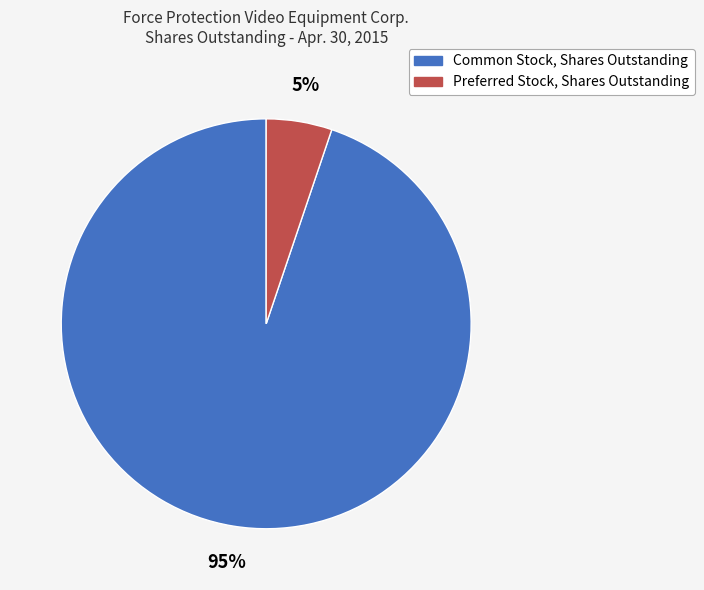

Which category has the biggest portion of the pie?

Common Stock, Shares Outstanding